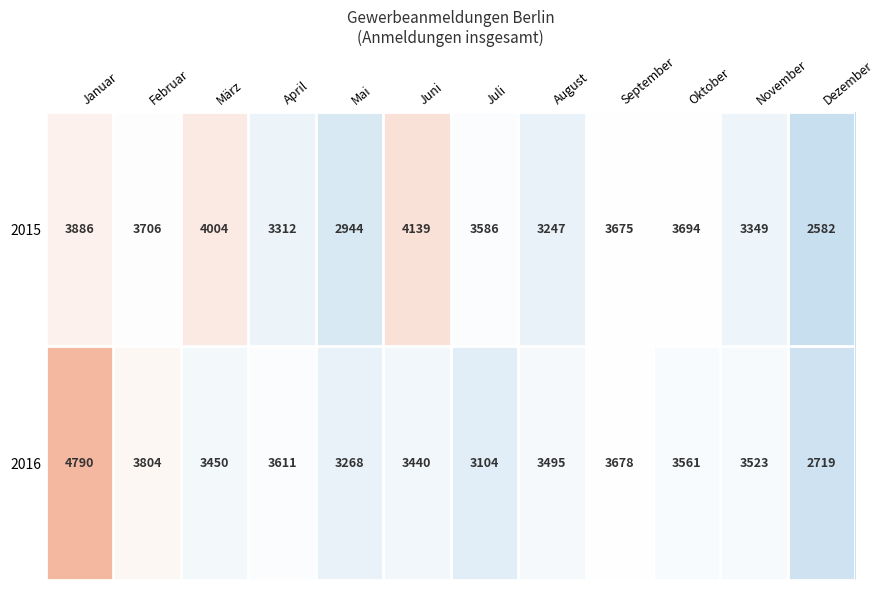

List the series in order of their peak value, highest first.

2016, 2015